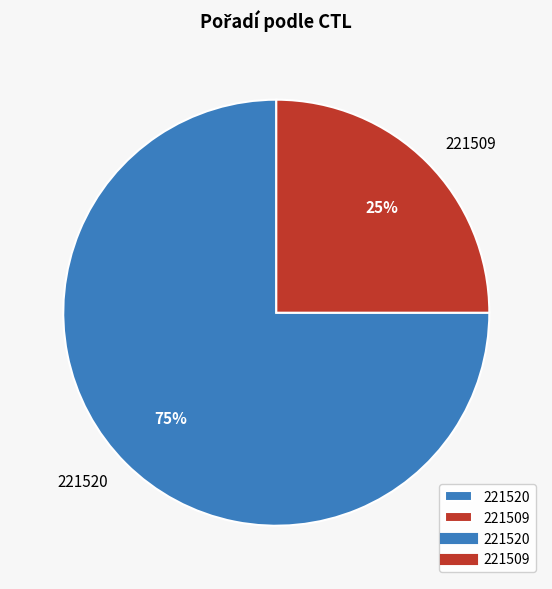

Between 221520 and 221509, which is larger?

221520